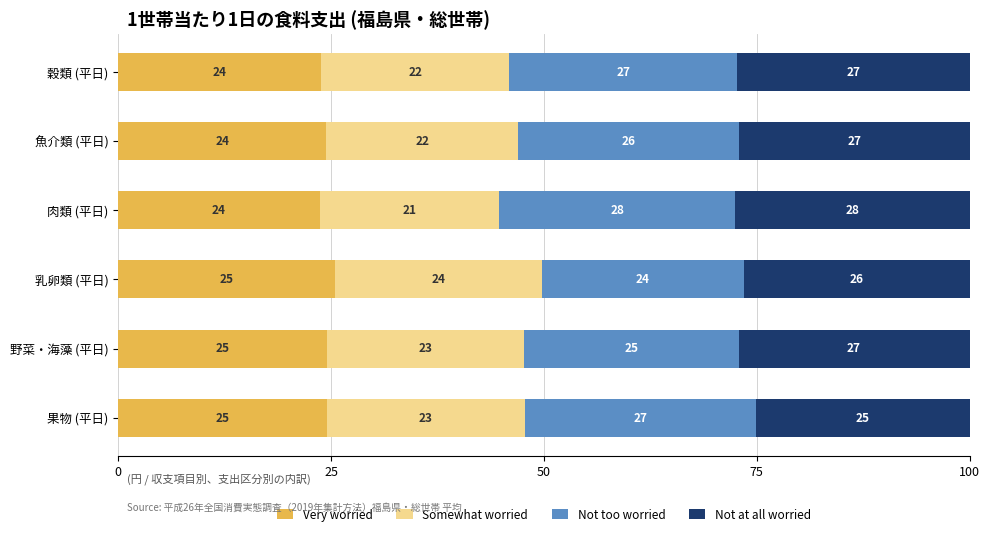

What is the maximum value for Very worried?

25.5